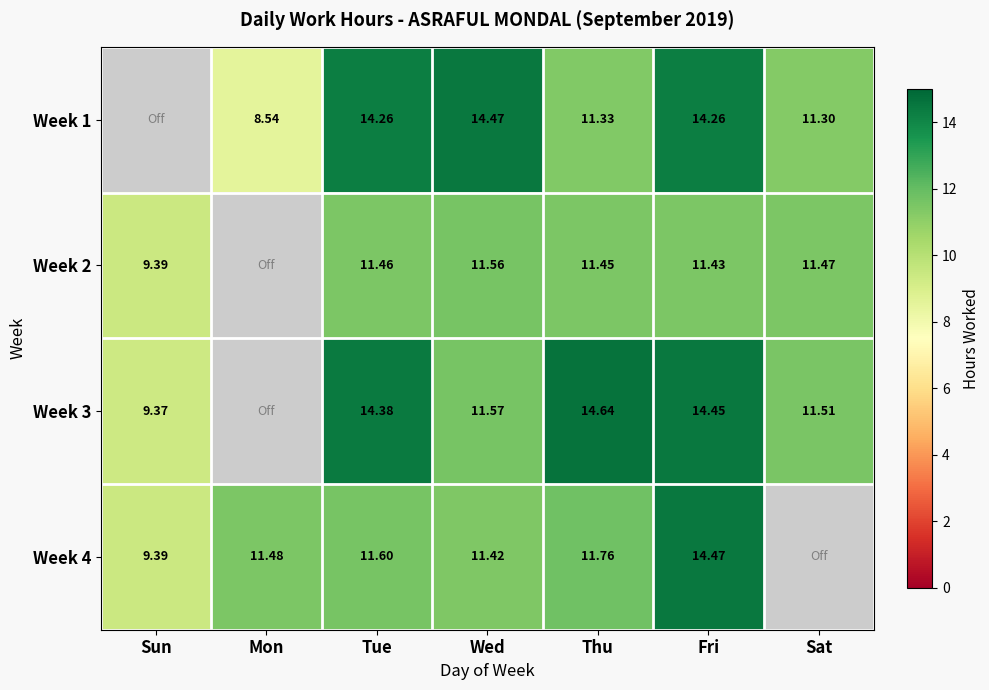

True or false: Week 3 has a value of 14.4 at Fri.

True